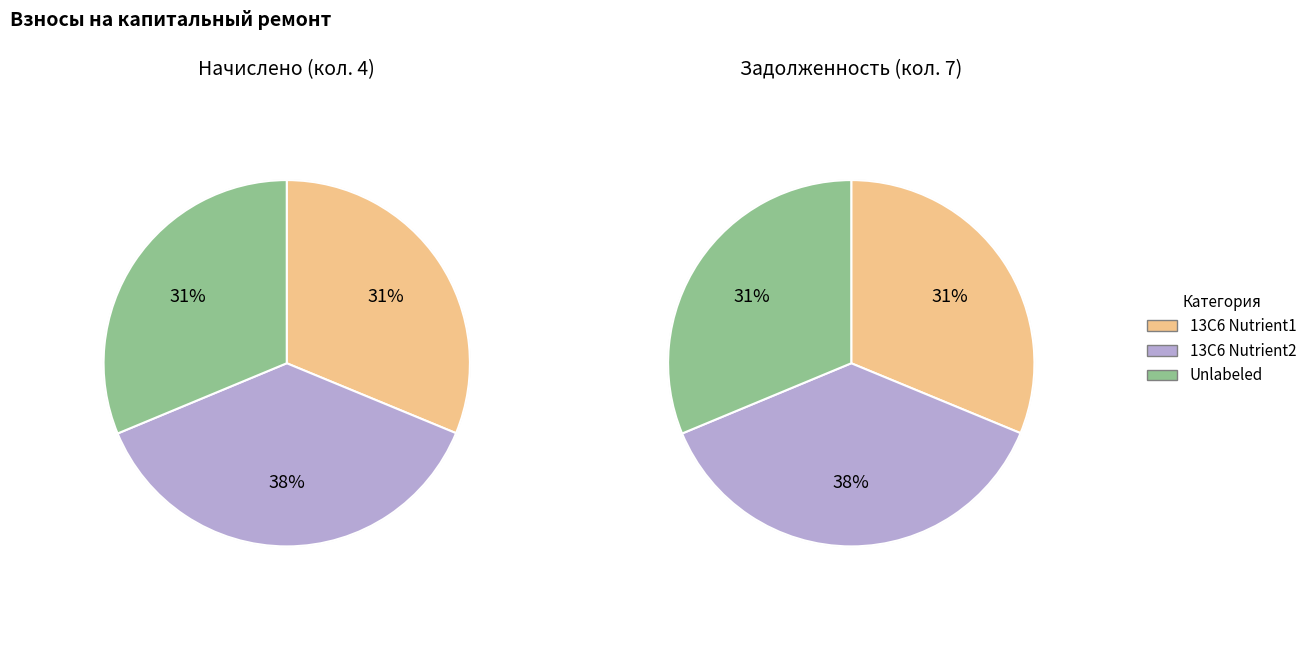

Does 5 represent more than half of the total?

No